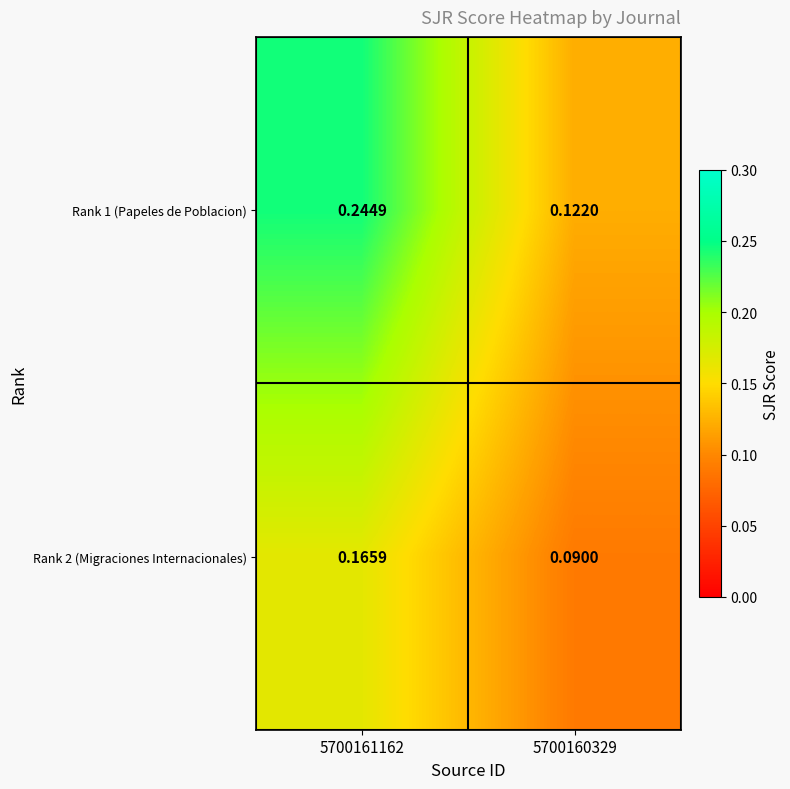

Is the value of Rank 2 (Migraciones Internacionales) at 5700161162 greater than the value of Rank 1 (Papeles de Poblacion) at 5700161162?

No